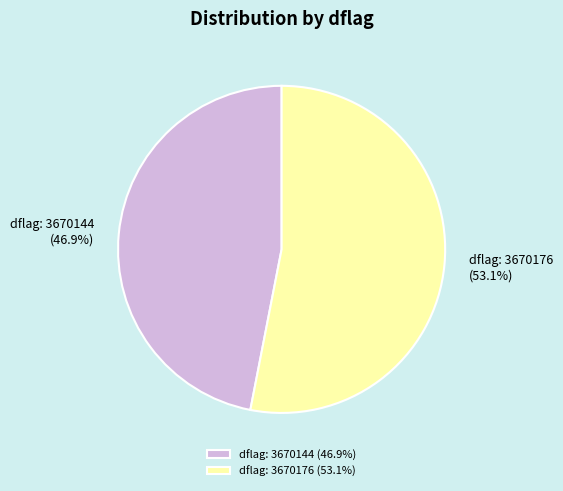

Approximately how many times larger is the value at dflag: 3670144 compared to dflag: 3670176?

0.9